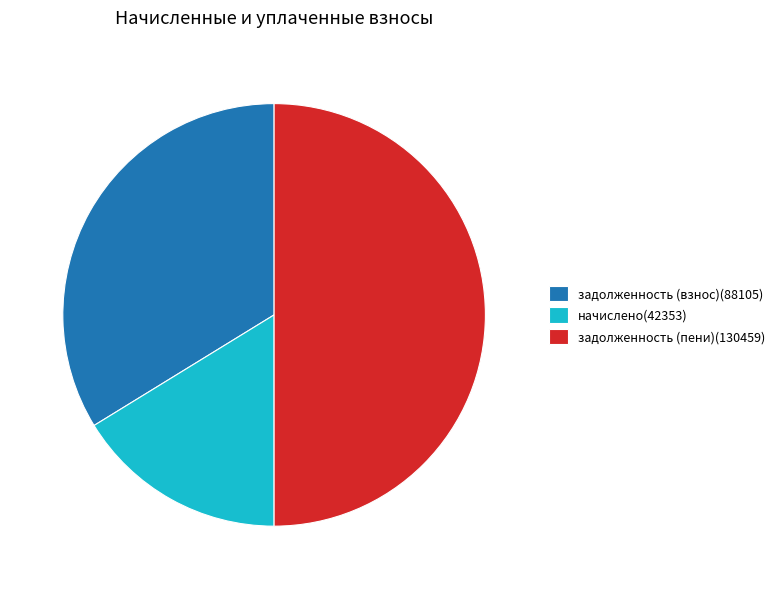

How many slices are in this pie chart?

3